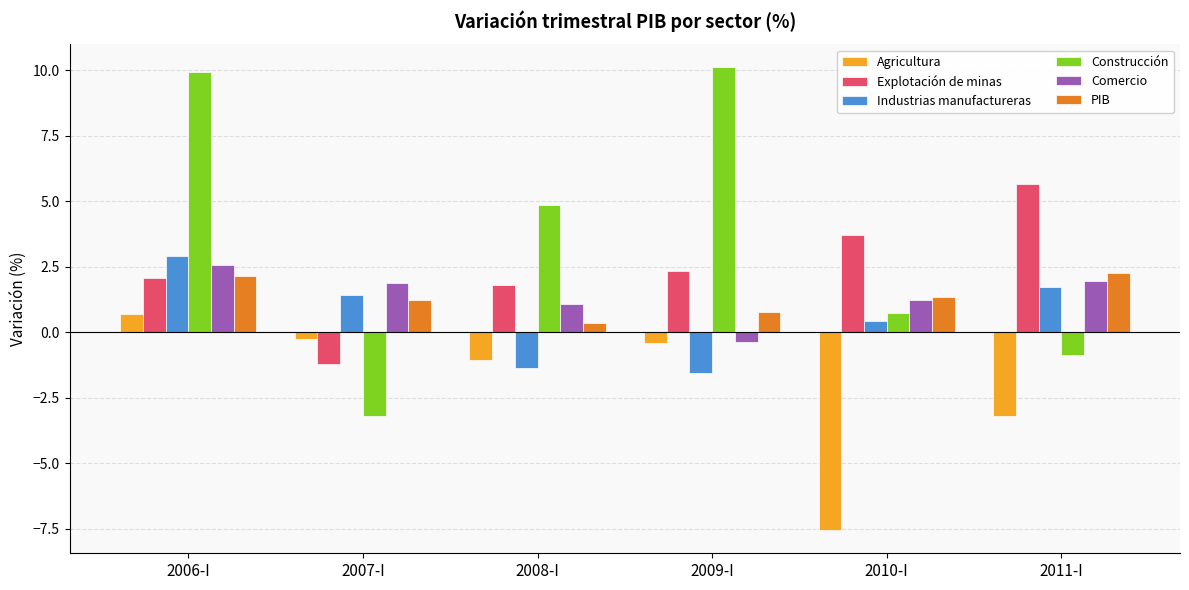

What is the highest value of the Industrias manufactureras series?

2.9